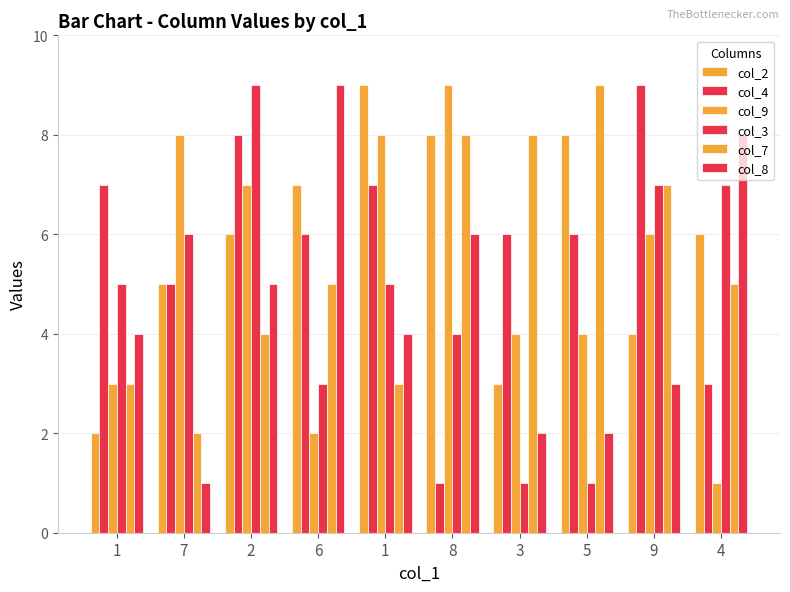

What is the label of the 2nd bar from the left?

7